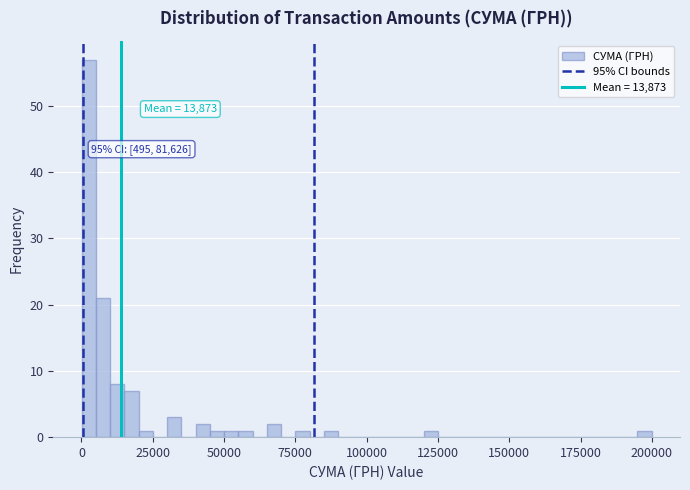

Around what value on the x-axis is the tallest bar? Give the approximate position of its centre, as read against the axis.

5000